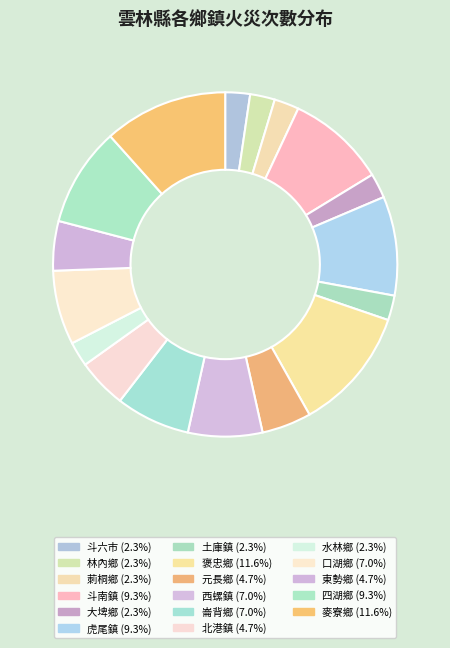

What is the ratio of the value at 水林鄉 to the value at 大埤鄉?

1.0